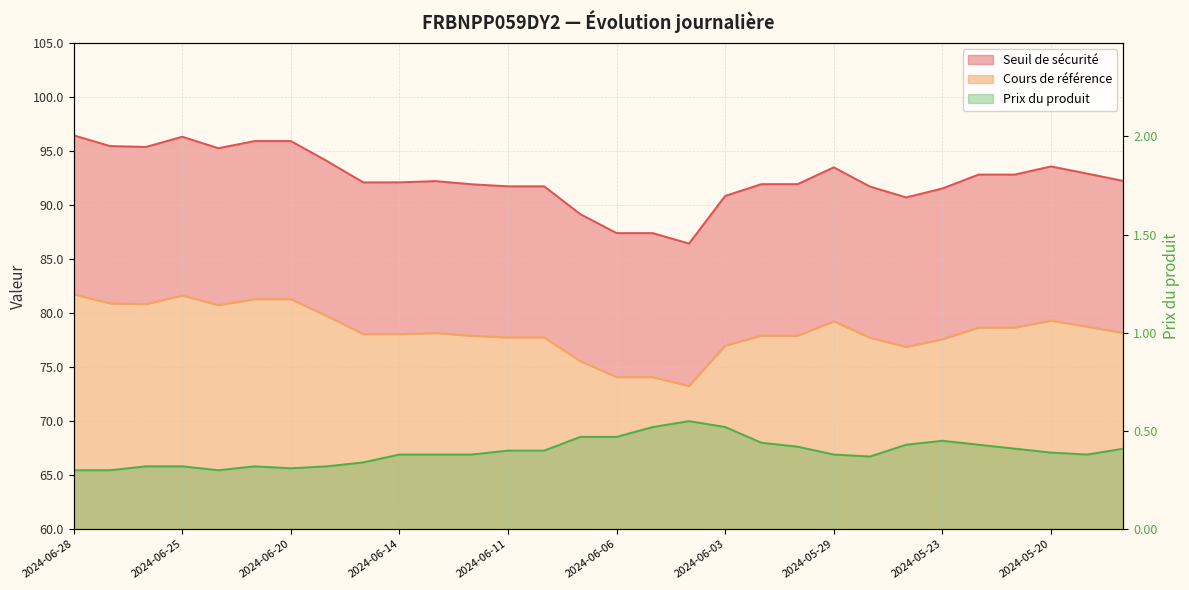

Reading right to left, list all the values displayed in this chart.

Seuil de sécurité: 92.2	92.9	93.6	92.8	92.8	91.5	90.7	91.7	93.5	91.9	91.9	90.8	86.4	87.4	87.4	89.1	91.7	91.7	91.9	92.2	92.1	92.1	94.1	95.9	95.9	95.3	96.3	95.4	95.5	96.5
Cours de référence: 78.2	78.7	79.3	78.7	78.7	77.6	76.9	77.7	79.2	77.9	77.9	77.0	73.2	74.1	74.1	75.5	77.7	77.7	77.9	78.2	78.0	78.0	79.7	81.3	81.3	80.7	81.6	80.8	80.9	81.7
Prix du produit: 0.4	0.4	0.4	0.4	0.4	0.5	0.4	0.4	0.4	0.4	0.4	0.5	0.6	0.5	0.5	0.5	0.4	0.4	0.4	0.4	0.4	0.3	0.3	0.3	0.3	0.3	0.3	0.3	0.3	0.3